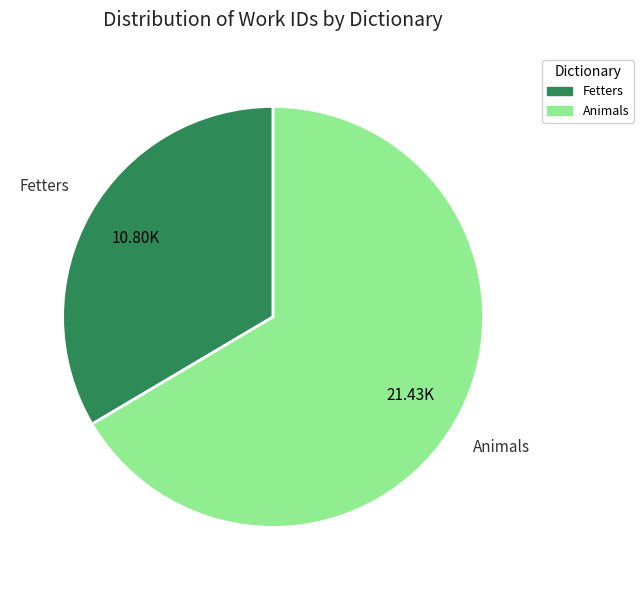

Rank the categories by value from lowest to highest.

Fetters, Animals